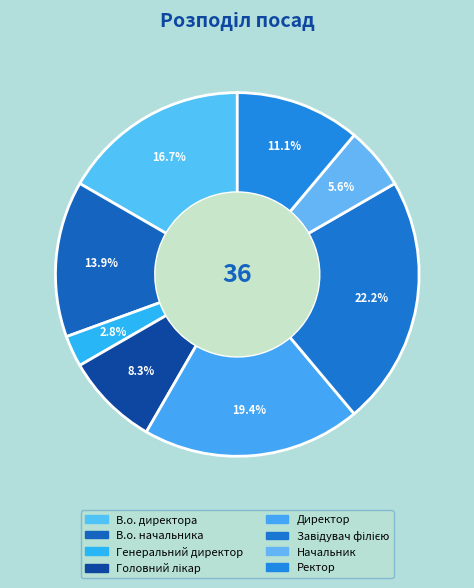

True or false: Начальник accounts for 19% of the total.

False